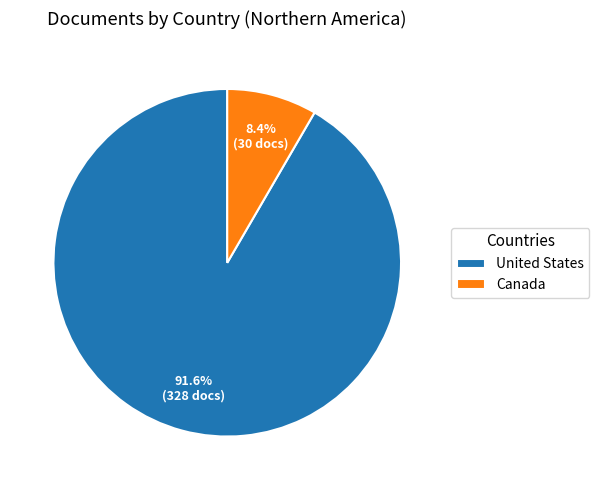

How much of the chart is everything except United States?

8.4%